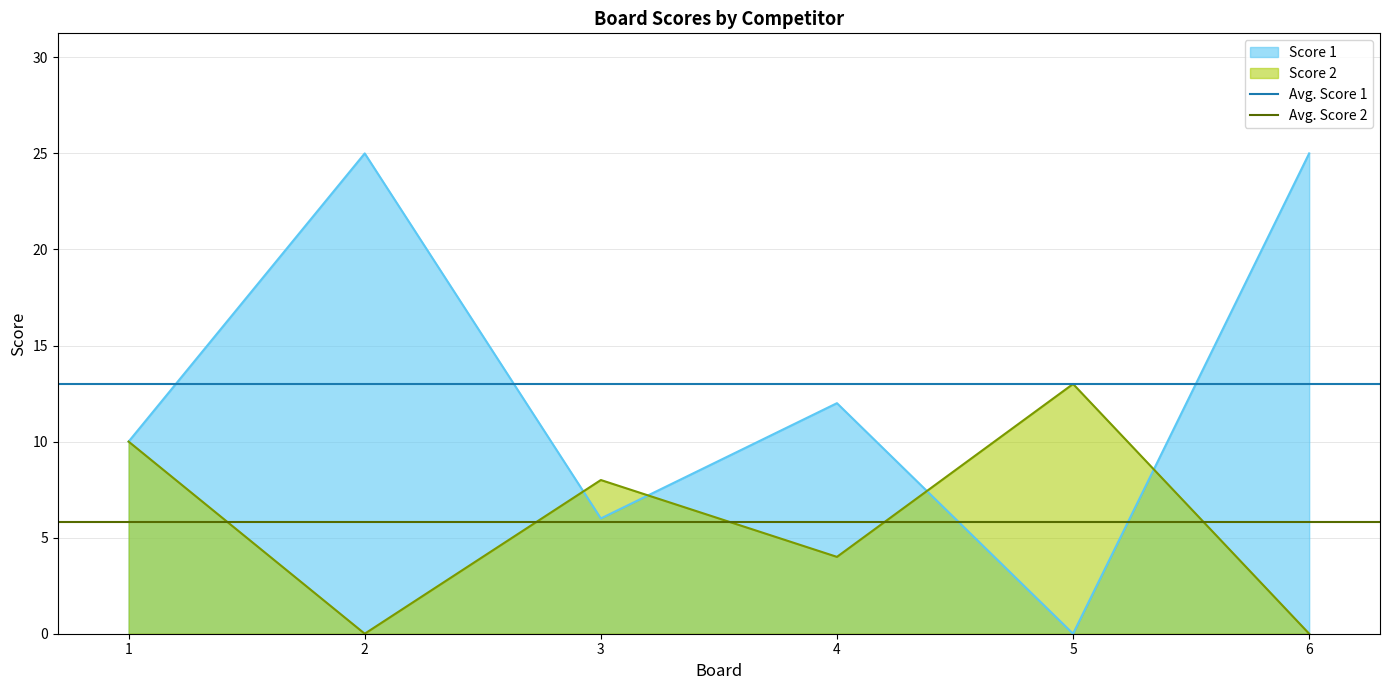

What is the minimum value for Avg. Score 1?

13.0